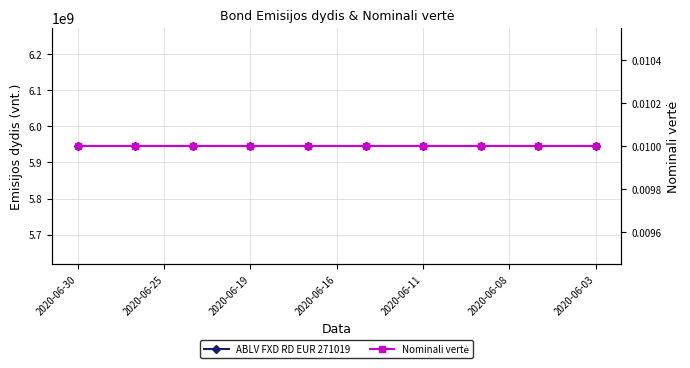

What is the spread (max minus min) of values at 10?

5945375300.0